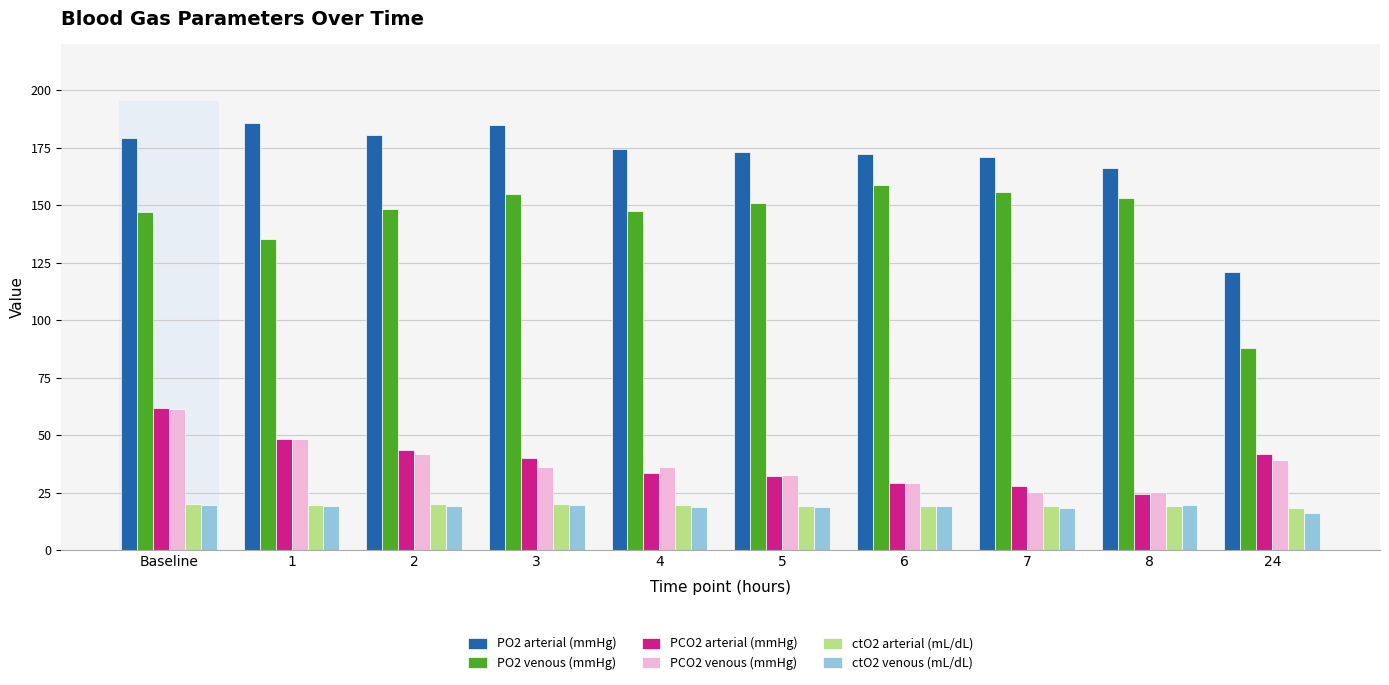

What is the minimum value for PO2 venous (mmHg)?

87.8